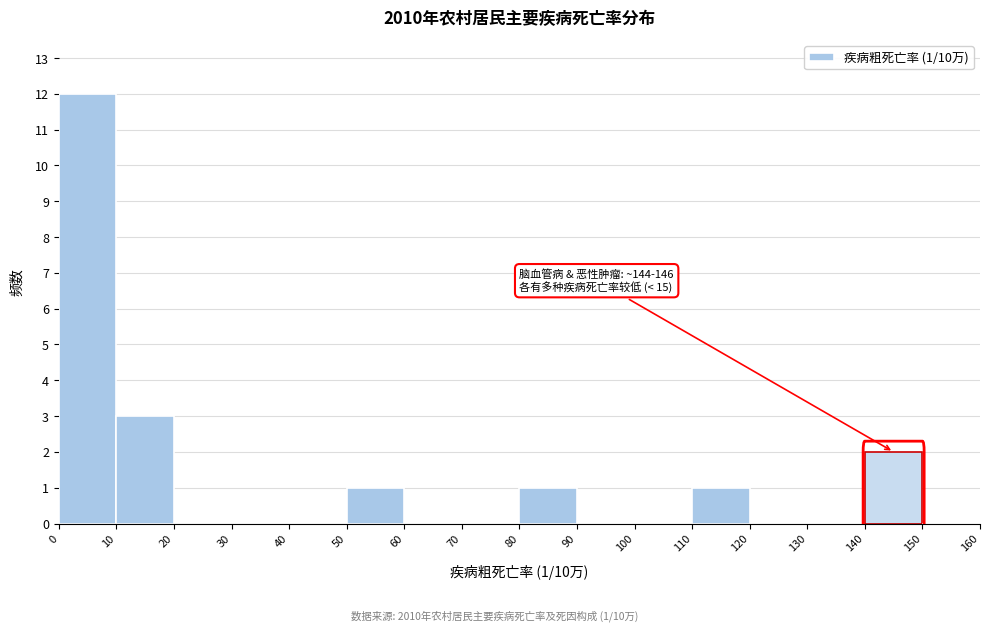

Over which range of the x-axis is the bar tallest?

0 to 10